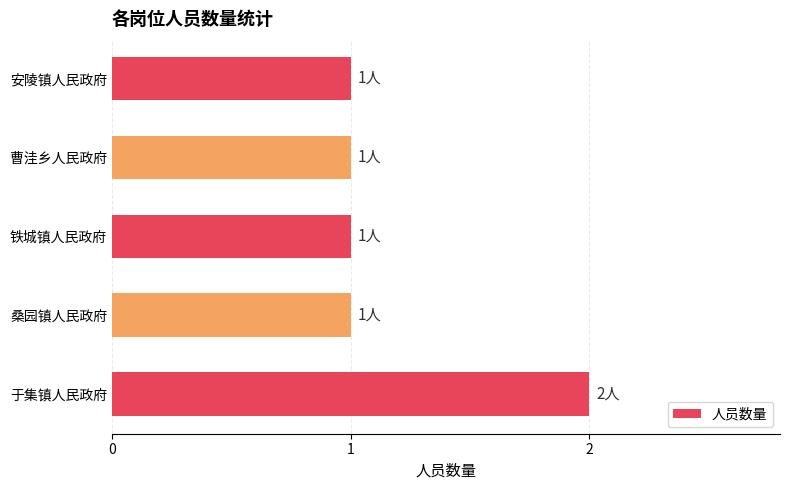

True or false: the data shows 1 at 铁城镇人民政府.

True